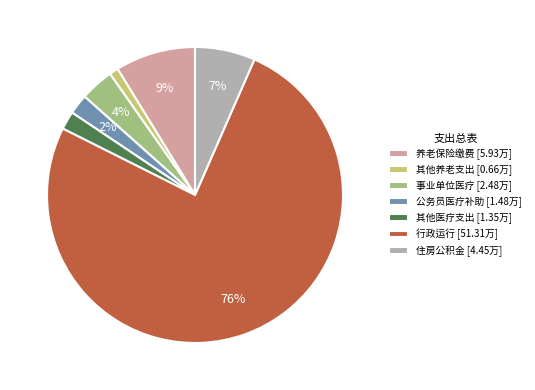

What is the largest slice in the pie chart?

行政运行 [51.31万]